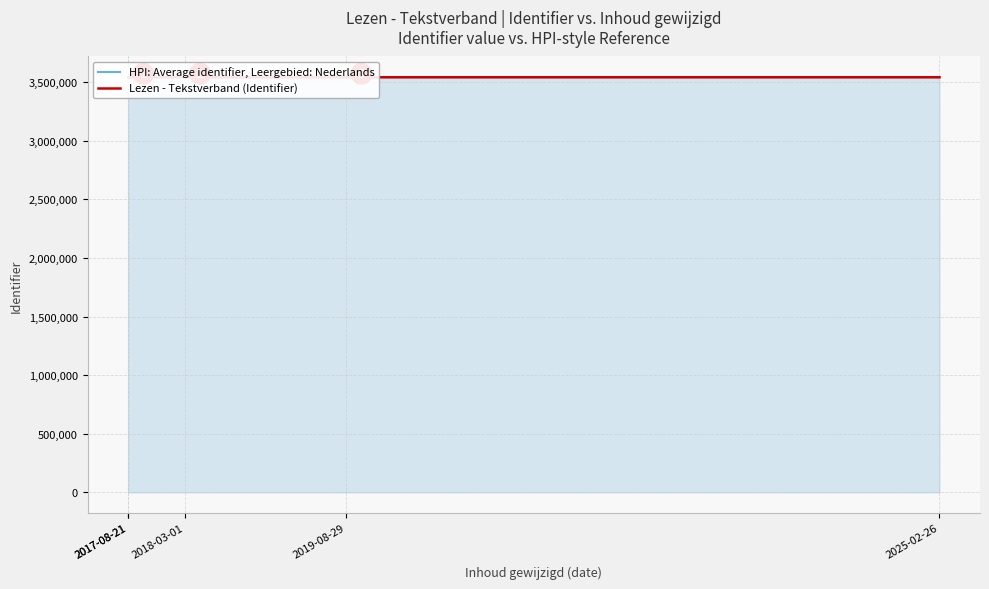

Rank the series by their average value, from highest to lowest.

Lezen - Tekstverband (Identifier), HPI: Average identifier, Leergebied: Nederlands